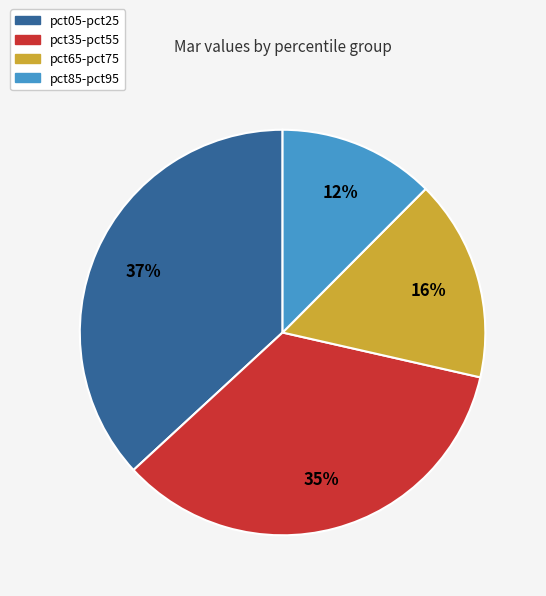

To the nearest percent, what is the difference between the pct65-pct75 and pct85-pct95 slice percentages?

4%